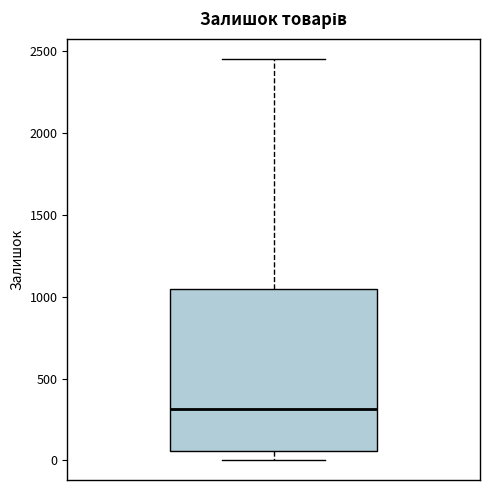

Where is the lower edge of the box on the y-axis? The values are not printed on the chart, so give them approximately, as read against the axis.

50